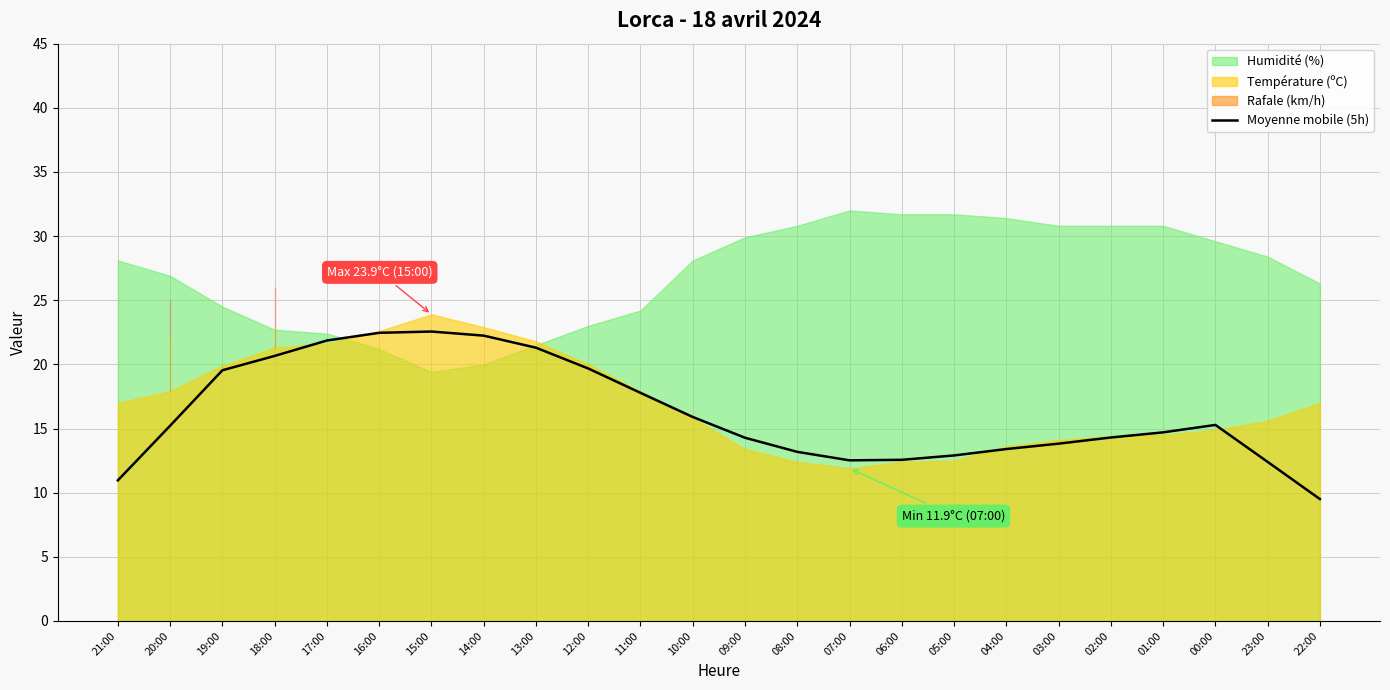

The Moyenne mobile (5h) series shows 5.3 at 00:00. True or false?

False